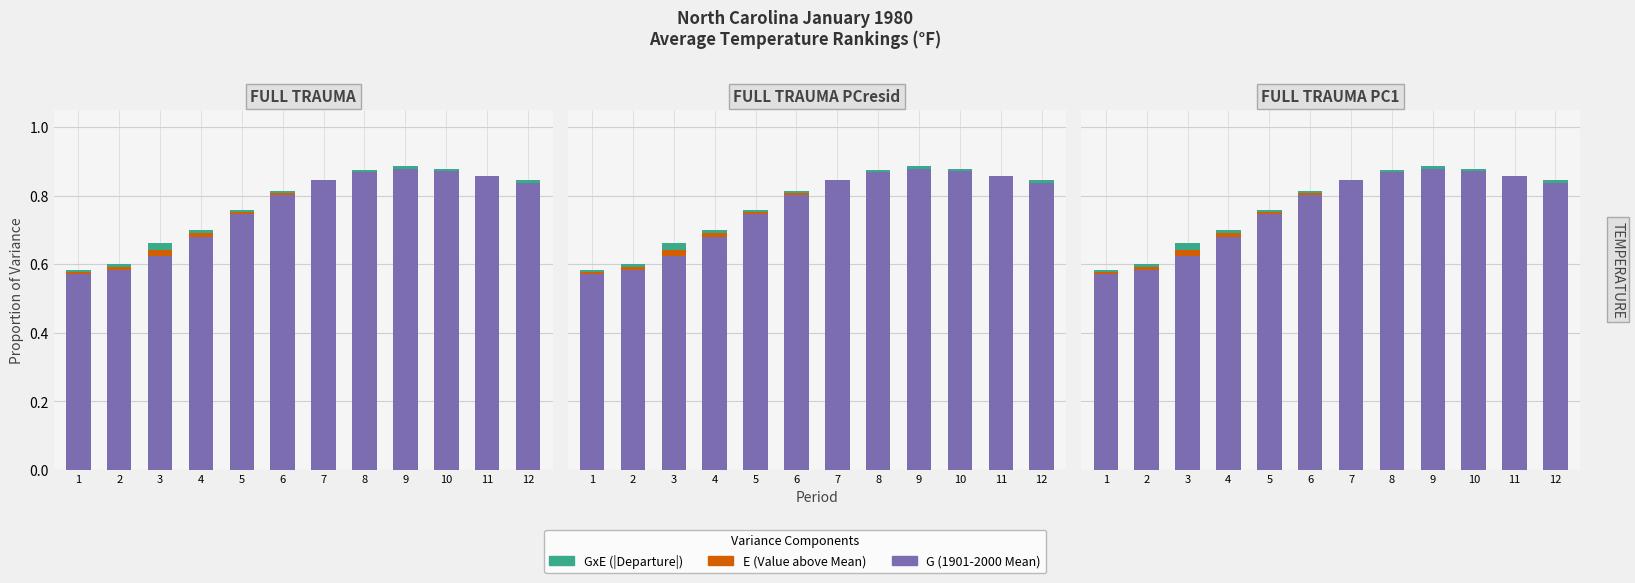

Reading left to right, list all the values displayed in this chart.

G: 1=0.6	2=0.6	3=0.6	4=0.7	5=0.7	6=0.8	7=0.8	8=0.9	9=0.9	10=0.9	11=0.9	12=0.8
E: 1=0.0	2=0.0	3=0.0	4=0.0	5=0.0	6=0.0	7=0.0	8=0.0	9=0.0	10=0.0	11=0.0	12=0.0
GxE: 1=0.0	2=0.0	3=0.0	4=0.0	5=0.0	6=0.0	7=0.0	8=0.0	9=0.0	10=0.0	11=0.0	12=0.0